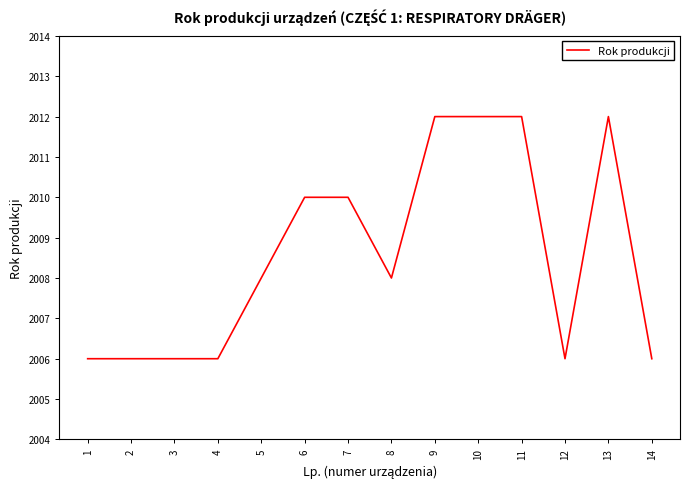

What is the average value?

2009